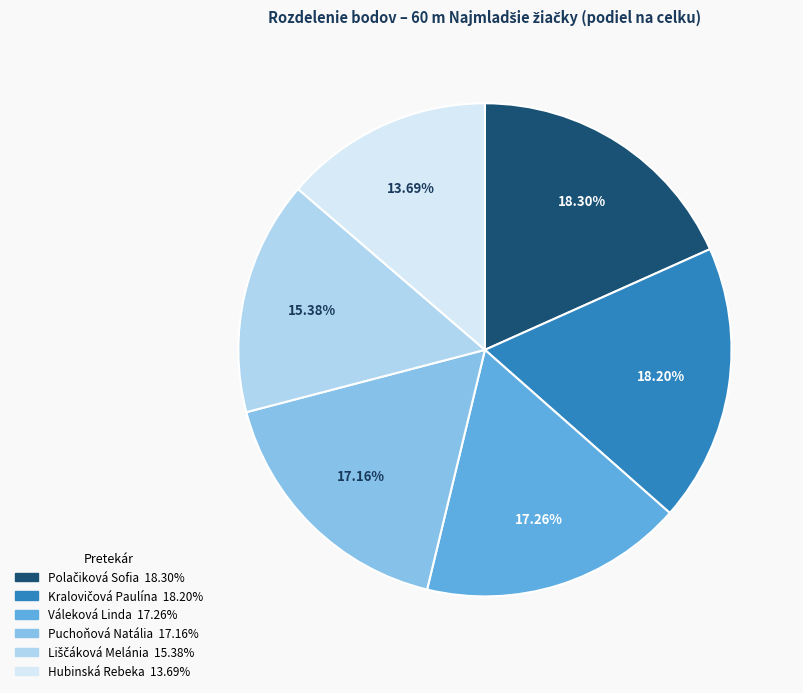

Combined, what portion of the pie is Hubinská Rebeka and Puchoňová Natália?

30.9%